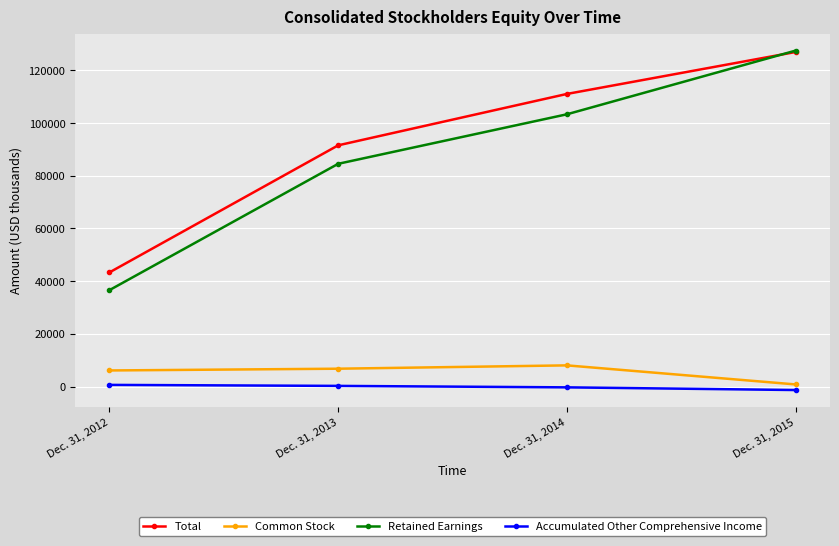

The value of Total at Dec. 31, 2013 is 91565. True or false?

True